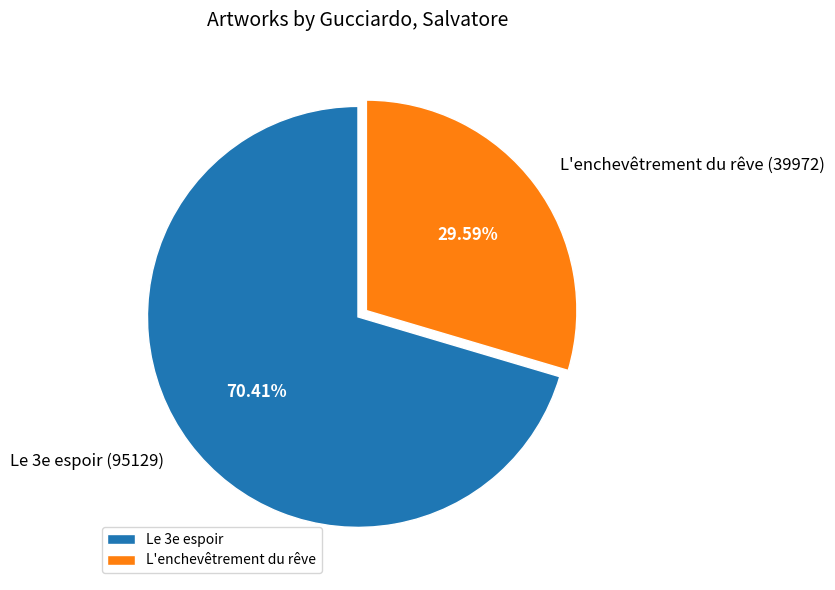

Which slice is the largest?

Le 3e espoir